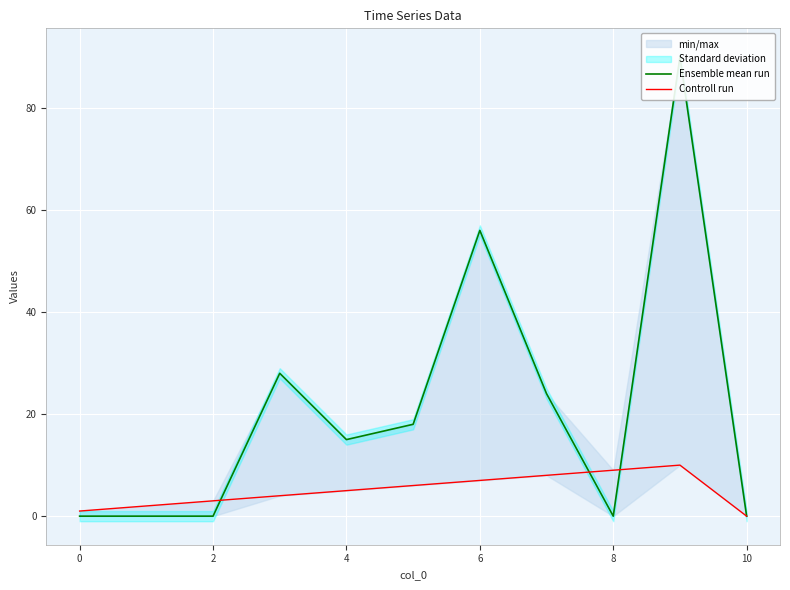

Which series has the largest total across all categories?

Ensemble mean run